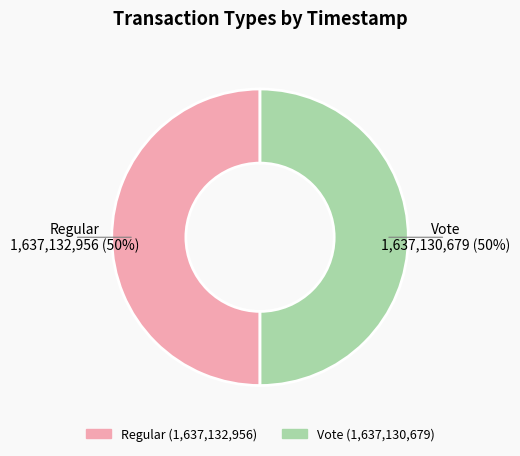

True or false: Regular accounts for 50% of the total.

True